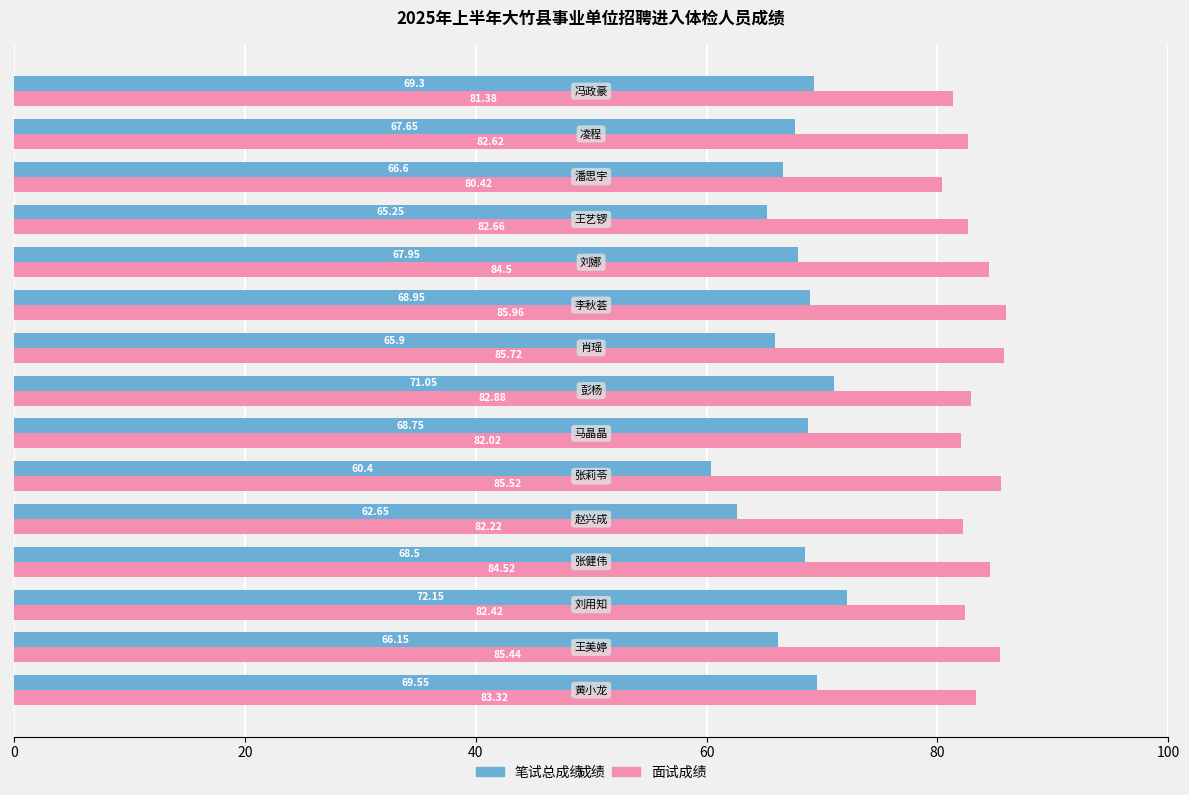

Which series has the largest total across all categories?

面试成绩